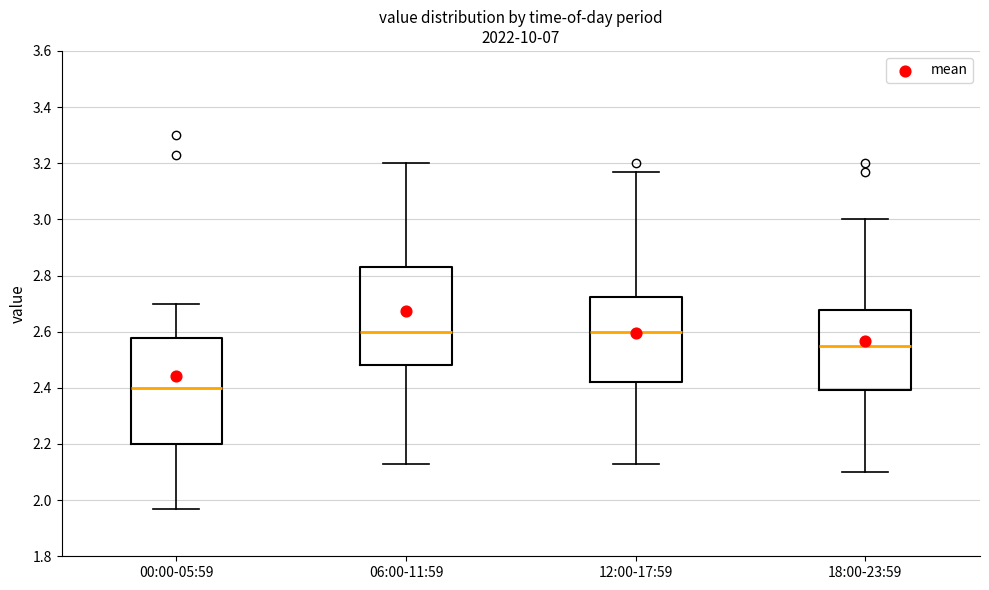

Which box's median line is the lowest?

00:00-05:59